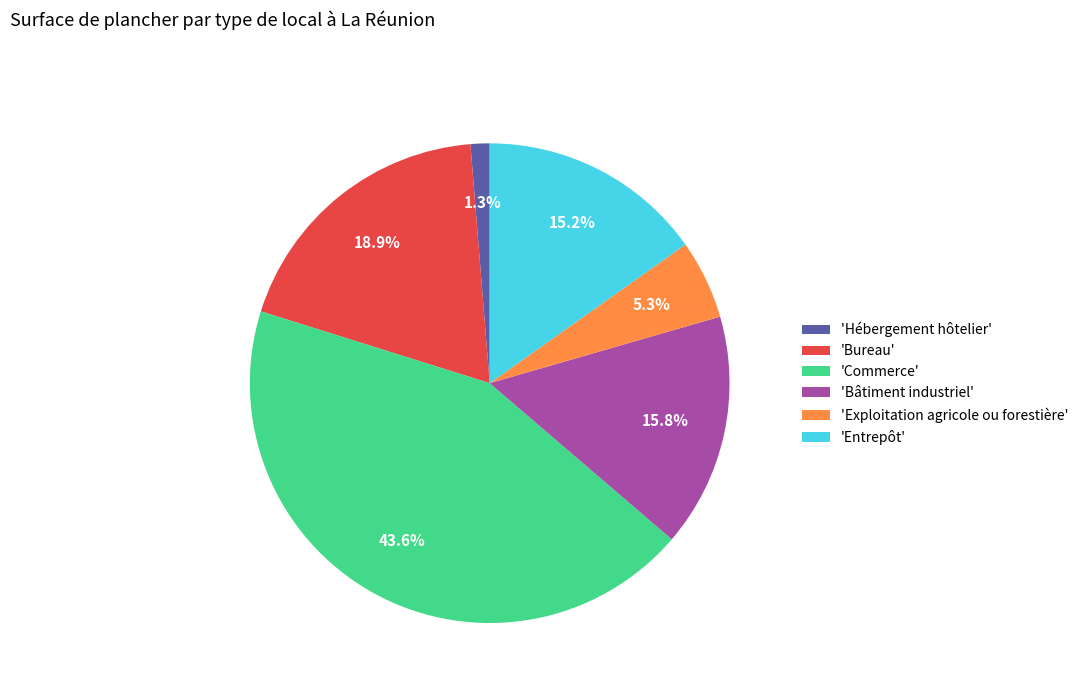

To the nearest percent, what is the average slice percentage?

17%